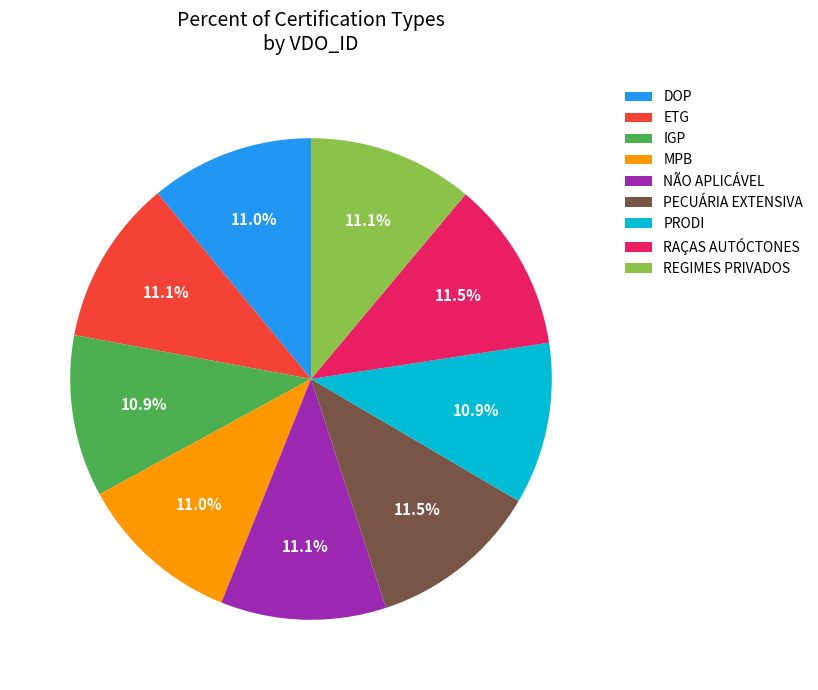

To the nearest percent, what is the combined percentage of PECUÁRIA EXTENSIVA and PRODI?

22%